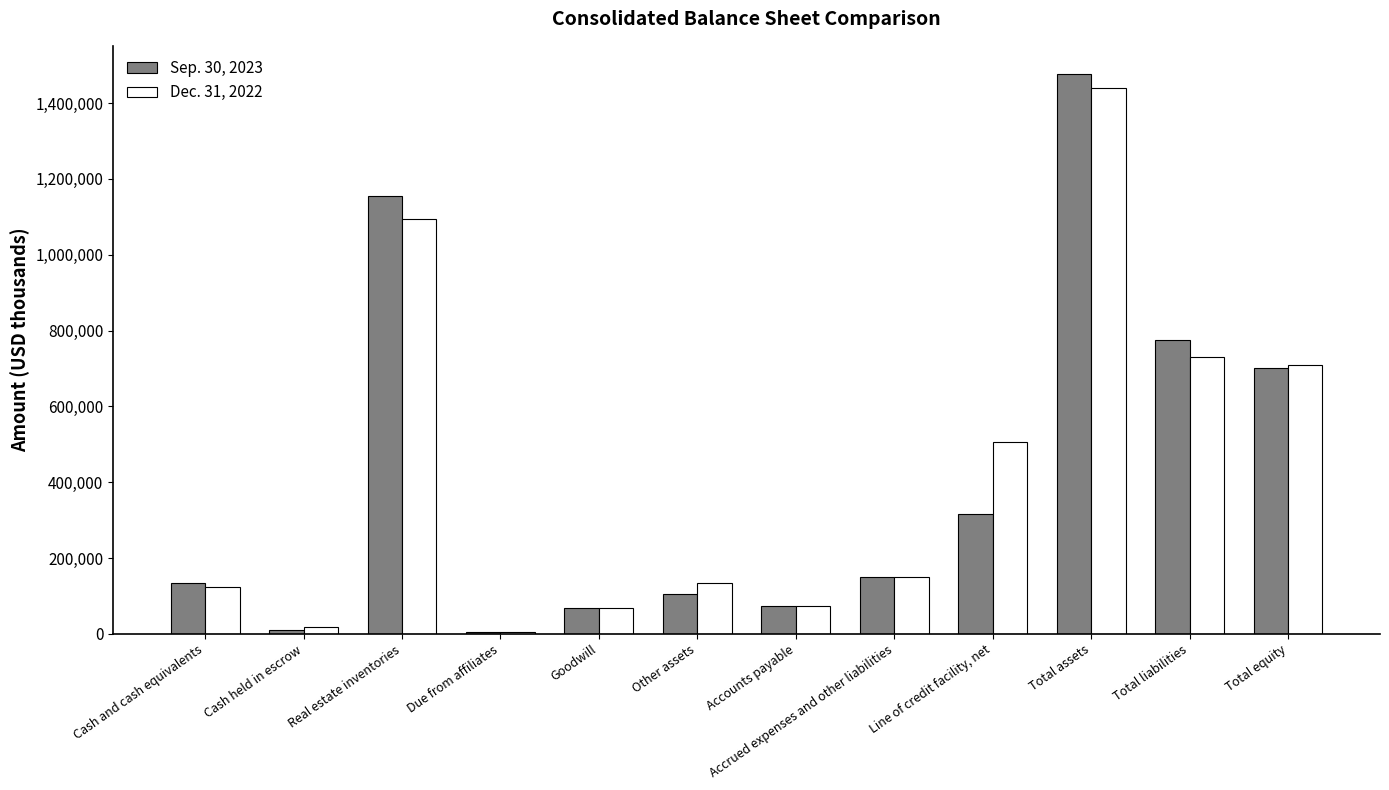

Which series changed the most between Total assets and Total liabilities?

Dec. 31, 2022